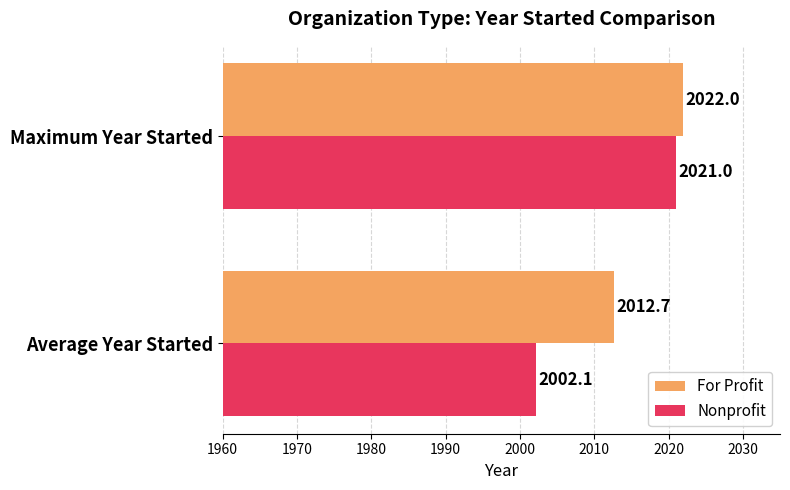

Which series has the largest range (max minus min)?

Nonprofit